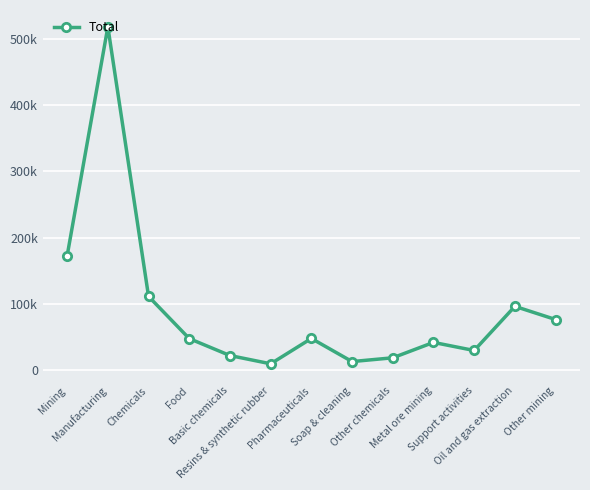

At which category does the chart reach its minimum across all series?

Resins & synthetic rubber